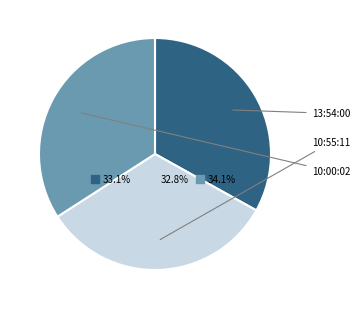

True or false: 10:55:11 accounts for 33% of the total.

True